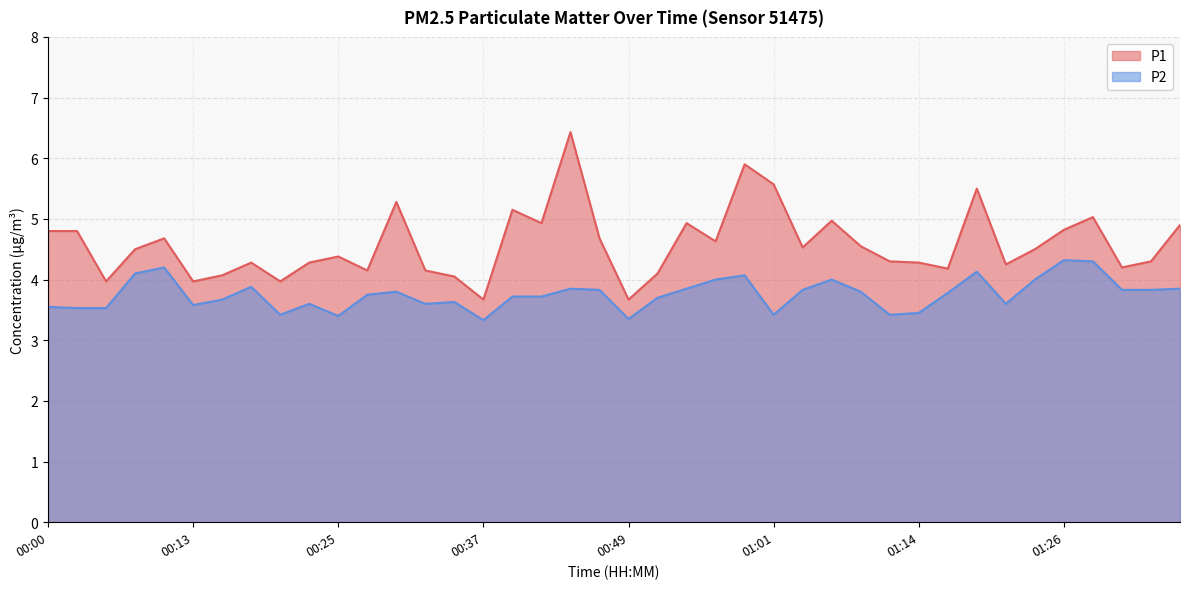

Reading left to right, what are all the values shown in this chart?

P1: 4.8	4.8	4.0	4.5	4.7	4.0	4.1	4.3	4.0	4.3	4.4	4.2	5.3	4.2	4.0	3.7	5.2	4.9	6.4	4.7	3.7	4.1	4.9	4.6	5.9	5.6	4.5	5.0	4.5	4.3	4.3	4.2	5.5	4.2	4.5	4.8	5.0	4.2	4.3	4.9
P2: 3.5	3.5	3.5	4.1	4.2	3.6	3.7	3.9	3.4	3.6	3.4	3.8	3.8	3.6	3.6	3.3	3.7	3.7	3.9	3.8	3.4	3.7	3.9	4.0	4.1	3.4	3.8	4.0	3.8	3.4	3.5	3.8	4.1	3.6	4.0	4.3	4.3	3.8	3.8	3.9